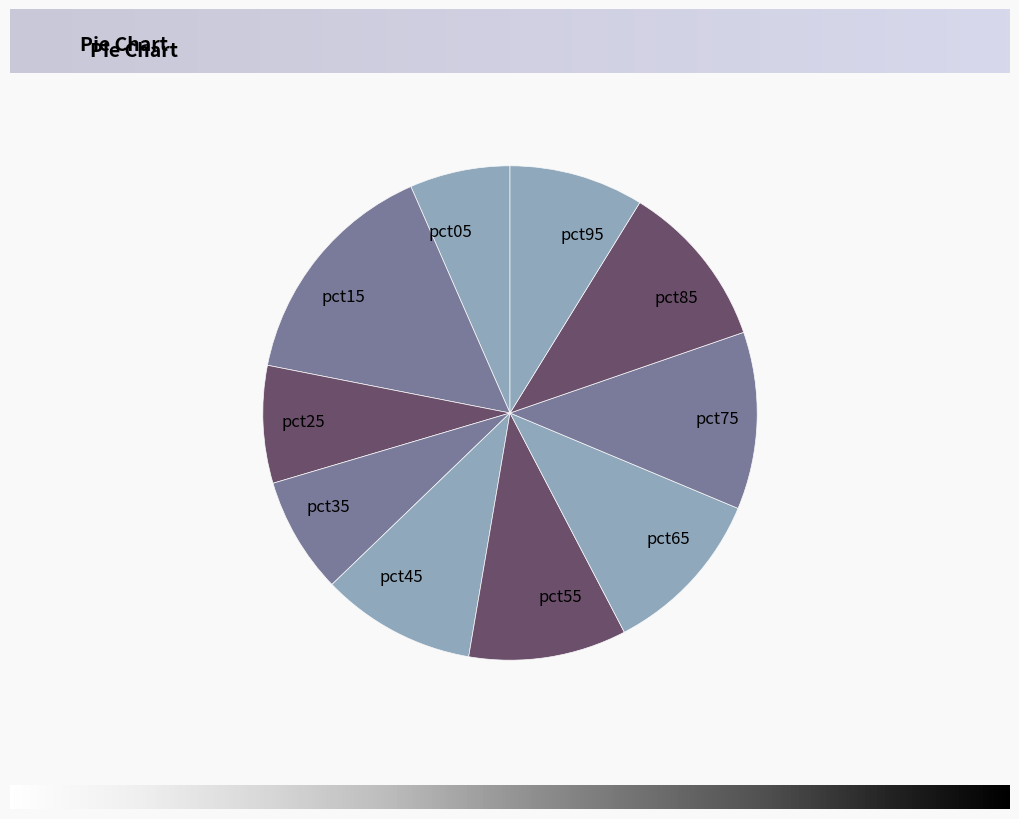

Combined, do pct95 and pct25 account for over 50%?

No